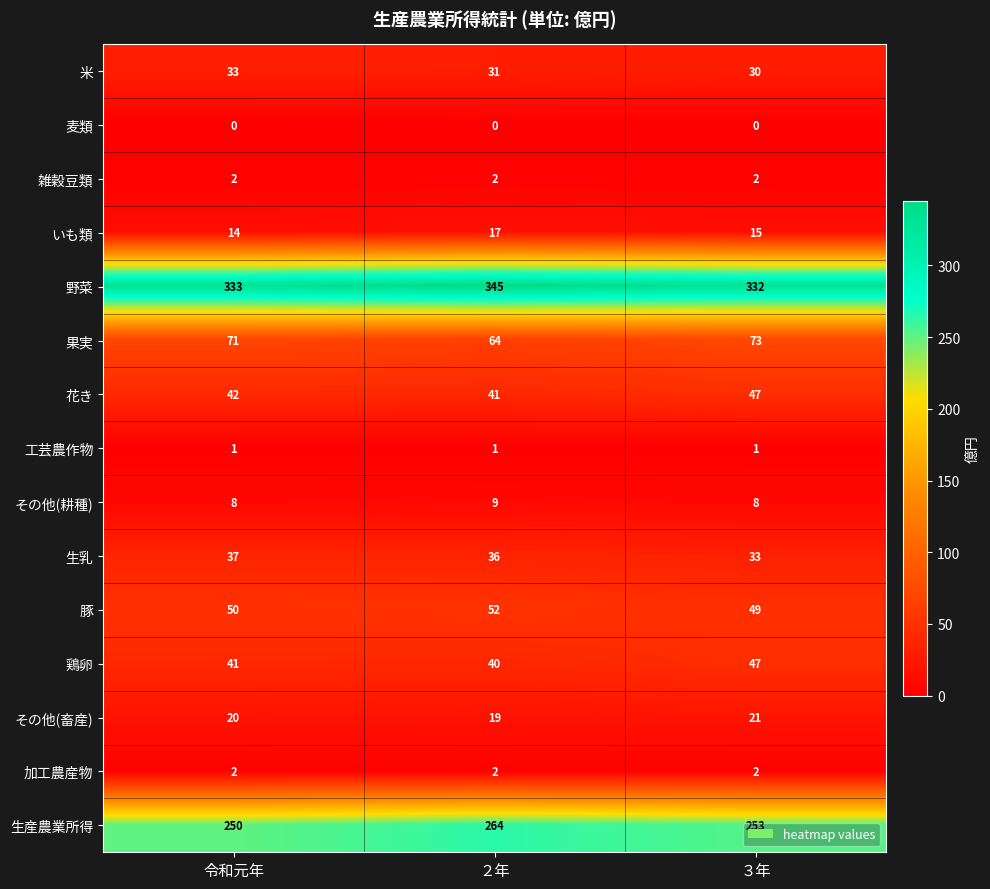

How many series are shown in this chart?

15